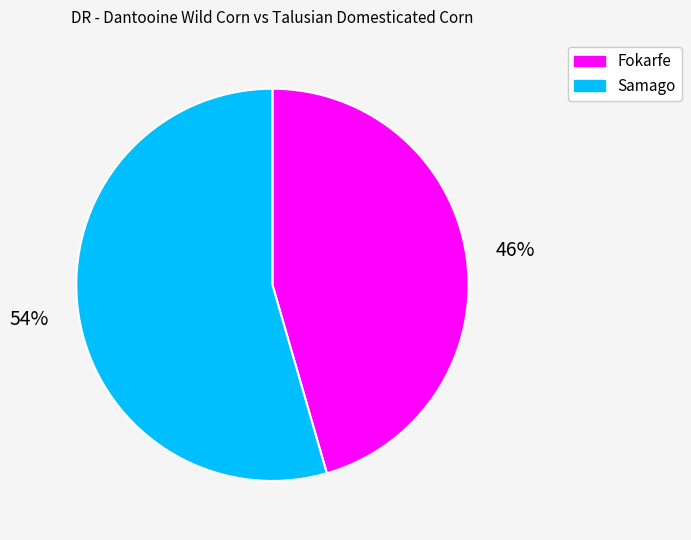

How many slices are in this pie chart?

2